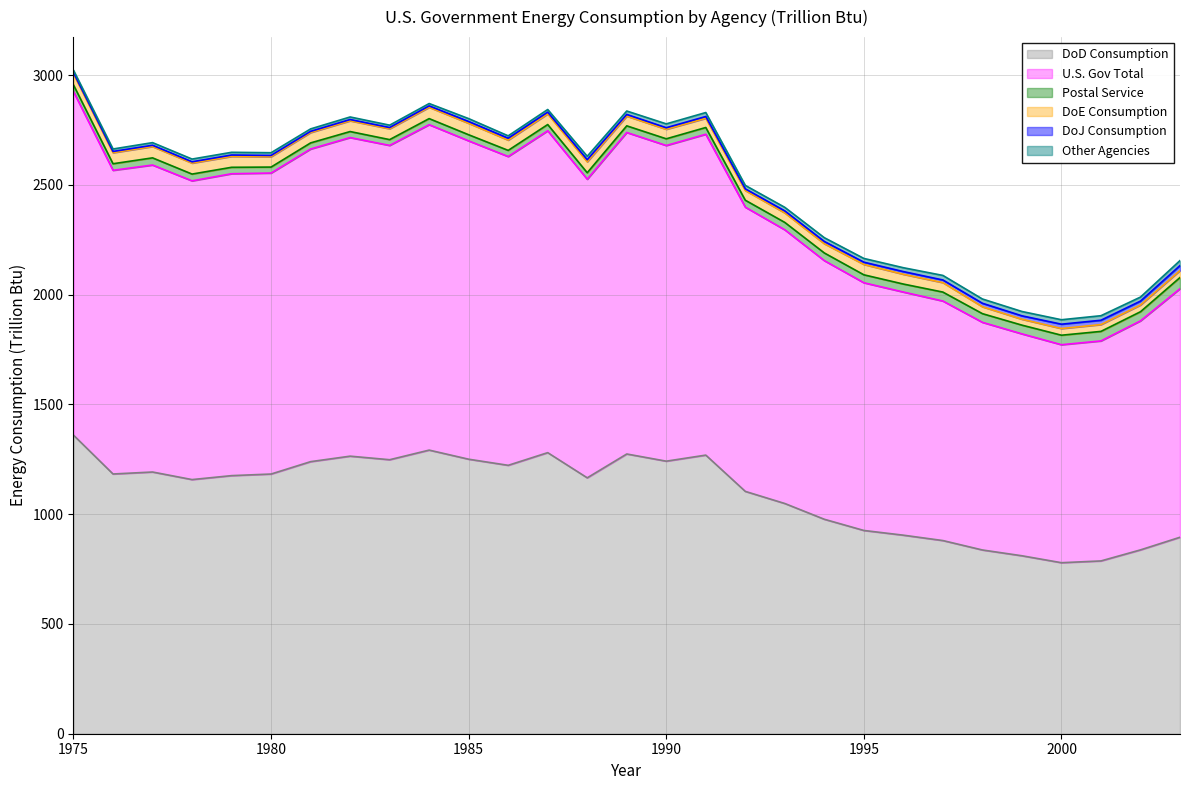

Does the chart display data point markers on the line(s)?

No